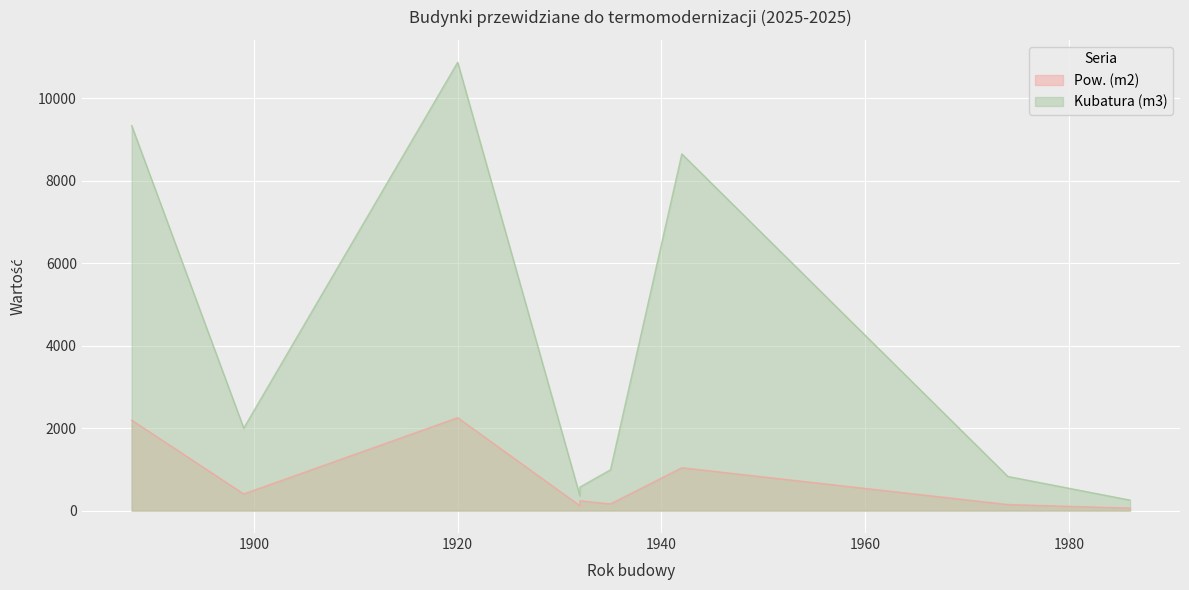

What is the approximate value of Kubatura (m3) at Portiernia?

990.0